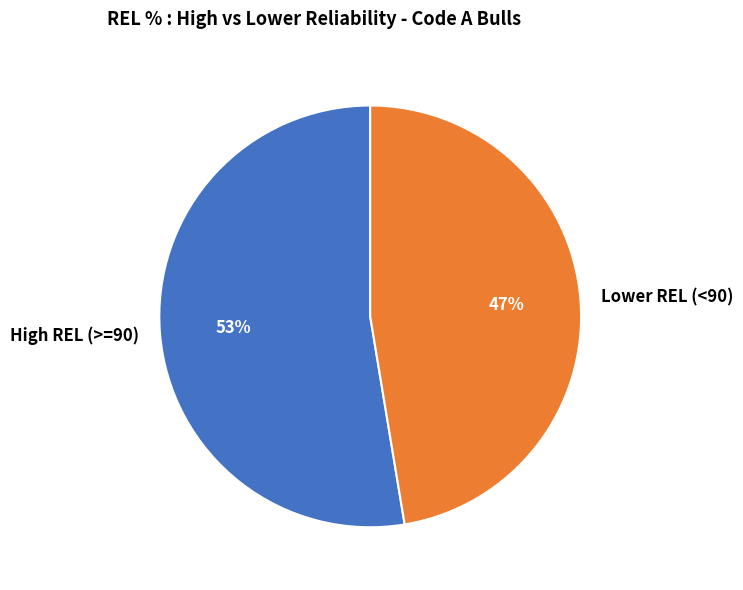

To the nearest percent, what is the average slice percentage?

50%